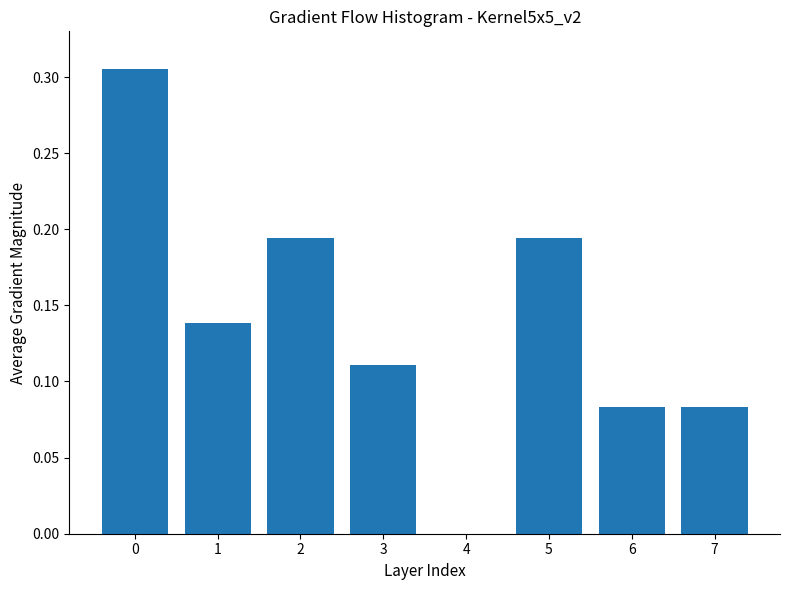

What is the sum of the values at 0 and 6?

0.4